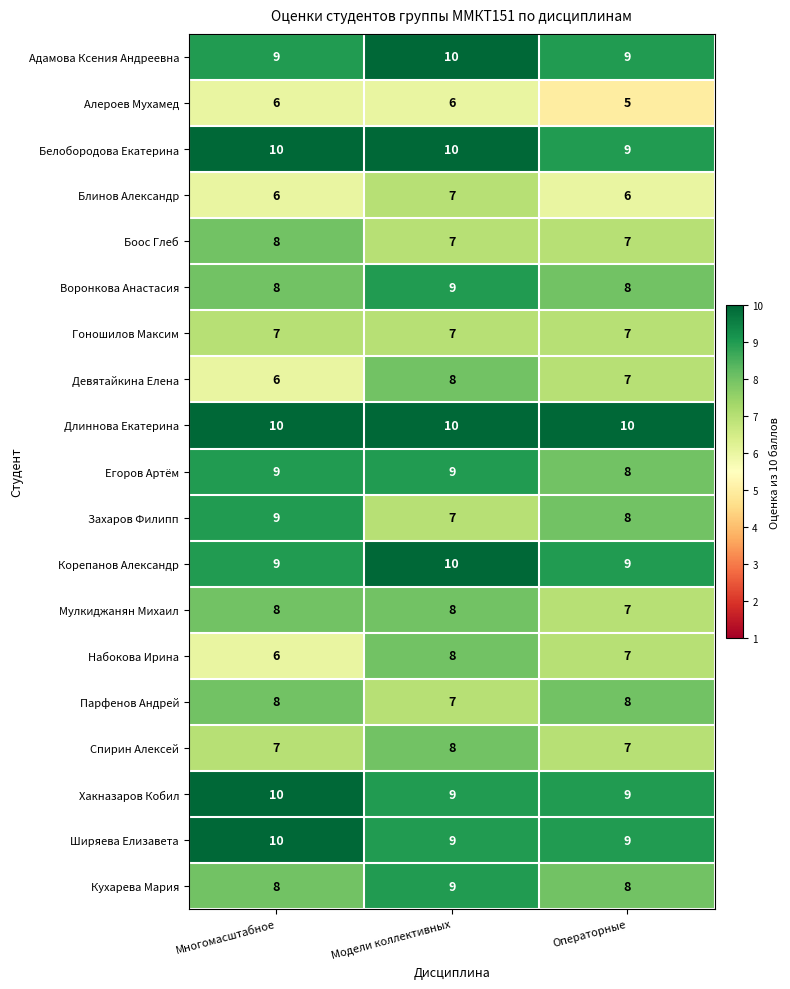

At which category is the sum across all series the highest?

Модели коллективных